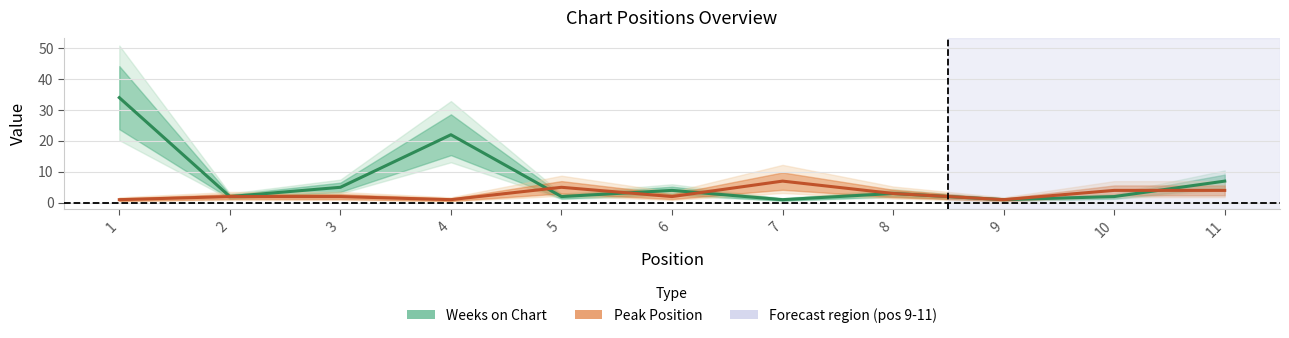

Where do Weeks on Chart and Peak Position first cross each other?

4 and 5